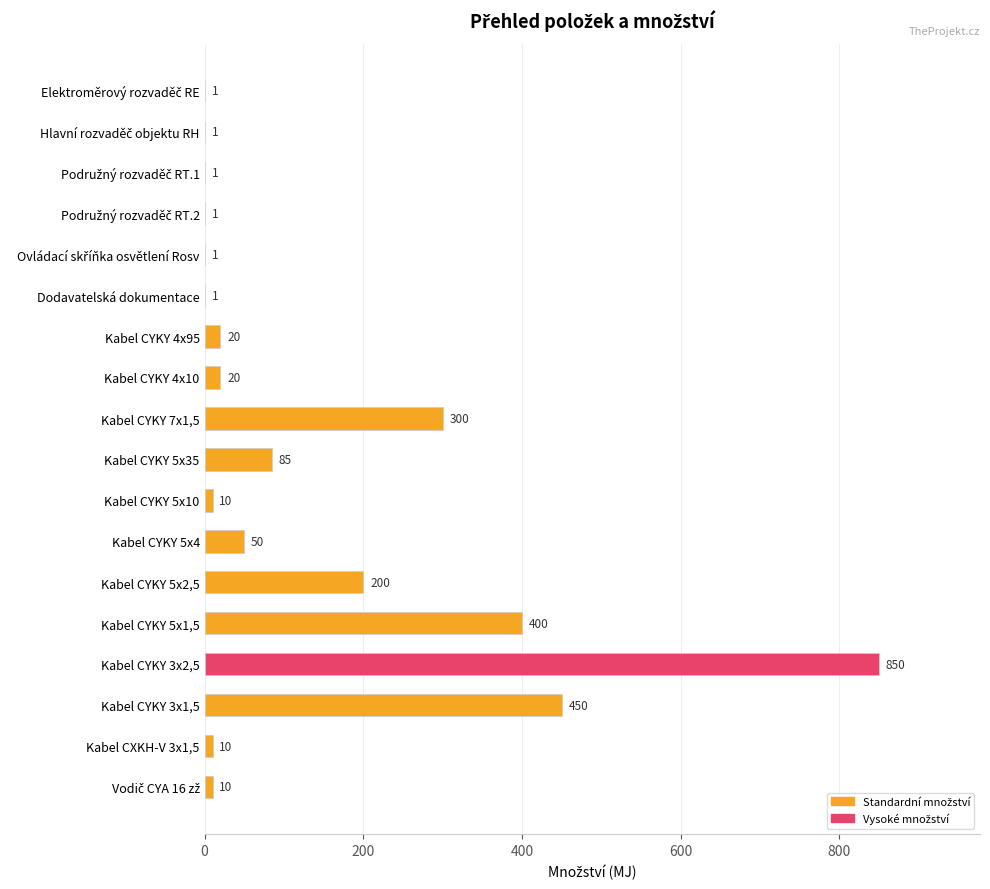

What is the change in value from Kabel CYKY 5x2,5 to Kabel CYKY 3x1,5?

+250